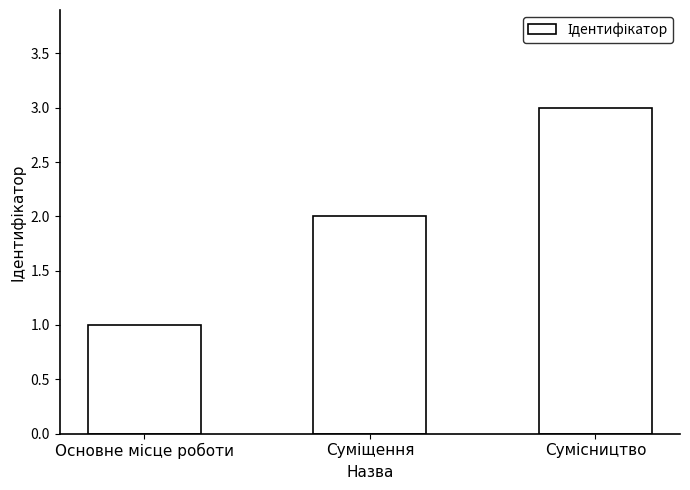

What is the sum of all values?

6